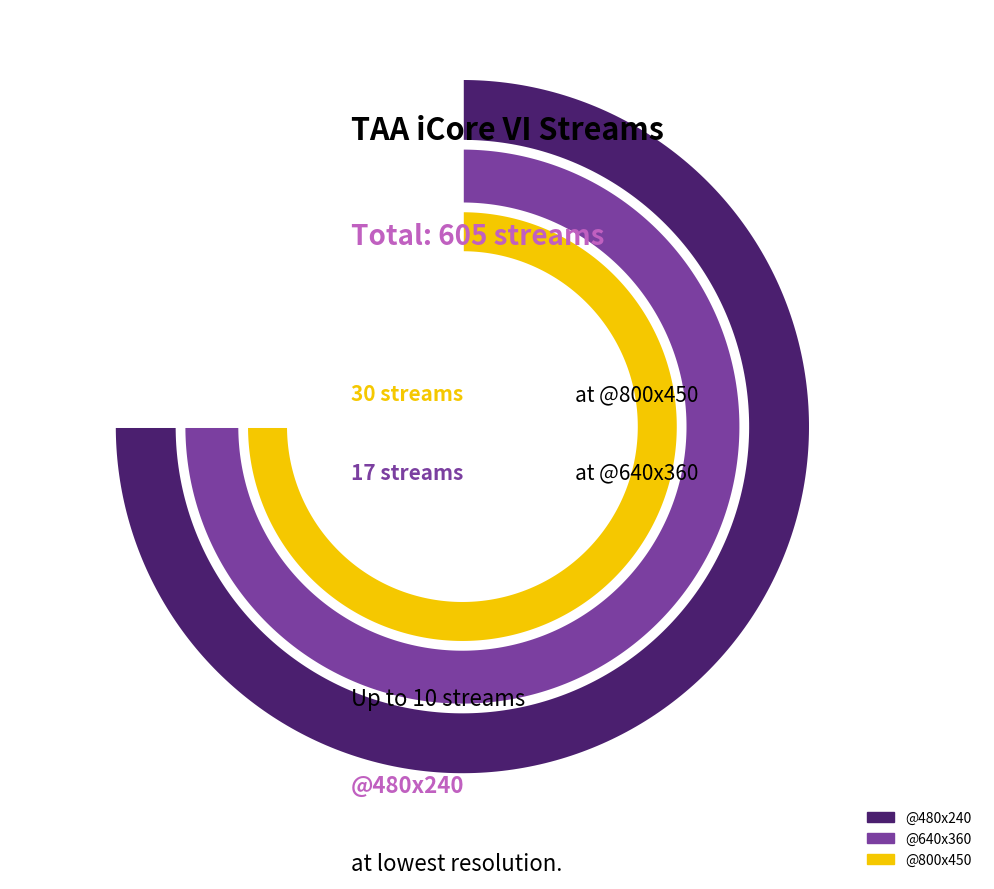

Does @480x240 represent more than half of the total?

No